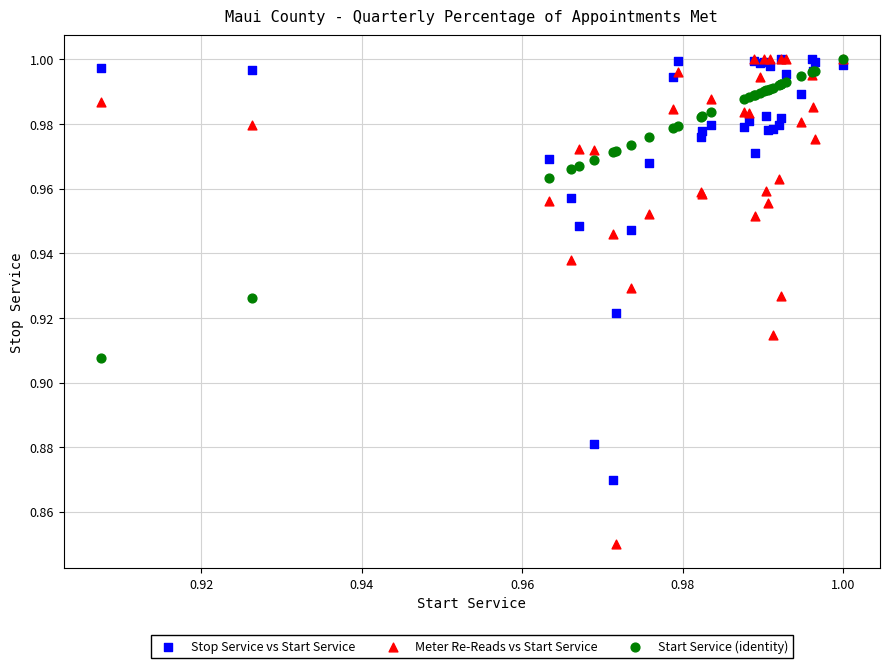

What are all the series names shown in the legend?

Stop Service vs Start Service, Meter Re-Reads vs Start Service, Start Service (identity)